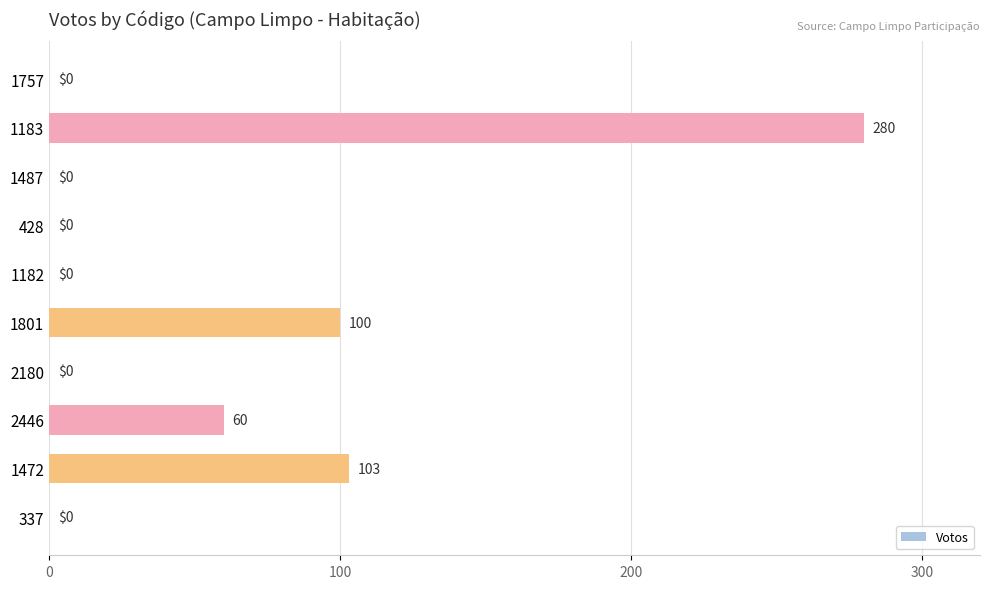

Is it true that the value at 1183 is 365?

False